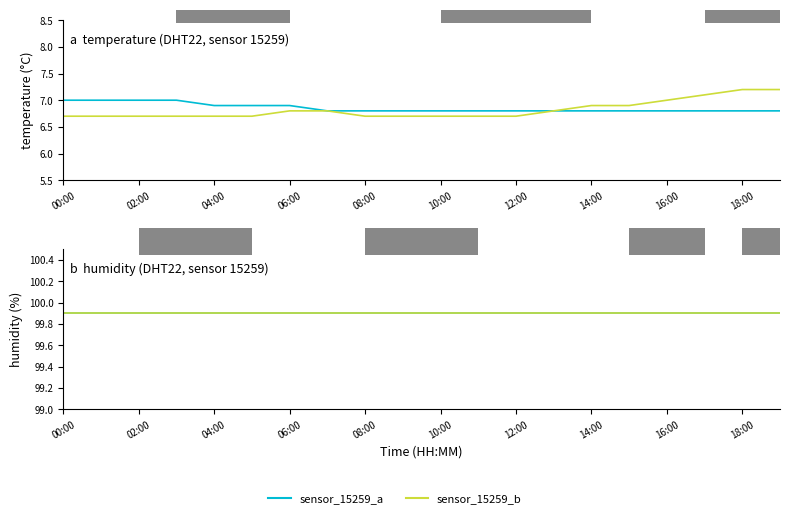

True or false: humidity_b and humidity_a intersect in this chart.

False